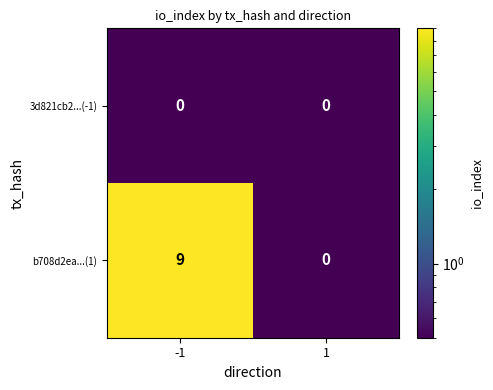

The value of 3d821cb2...(-1) at -1 is 0. True or false?

True